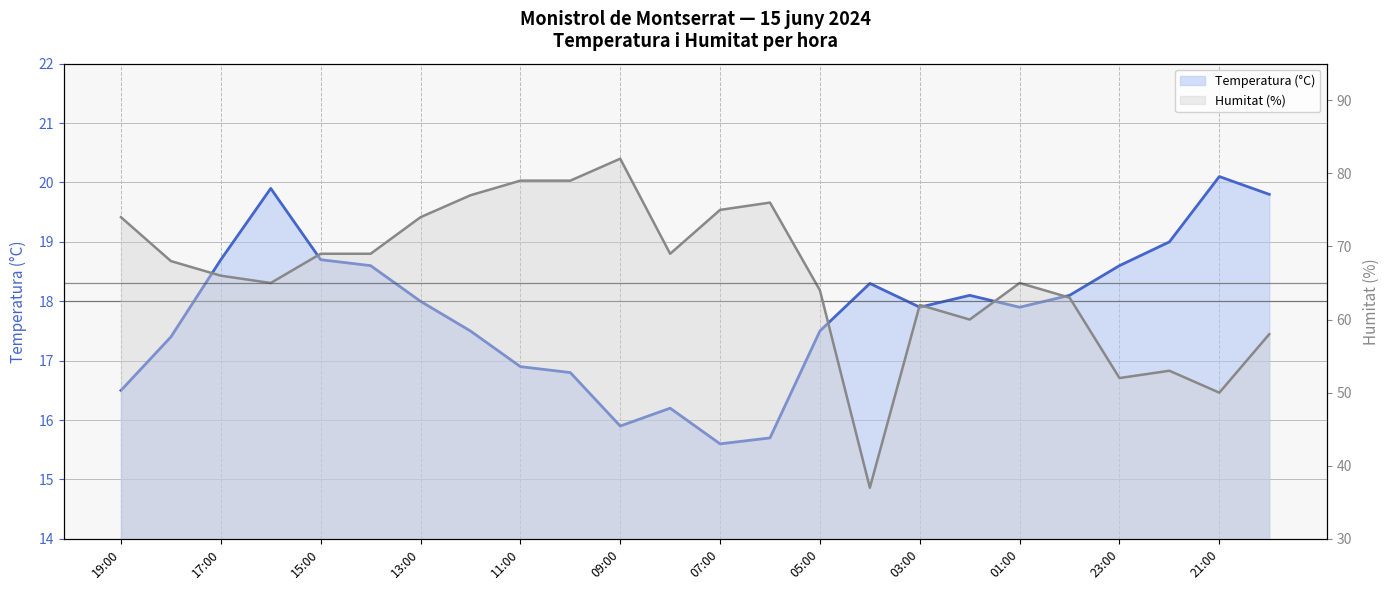

True or false: Temperatura (°C) and Humitat (%) cross at least once.

False